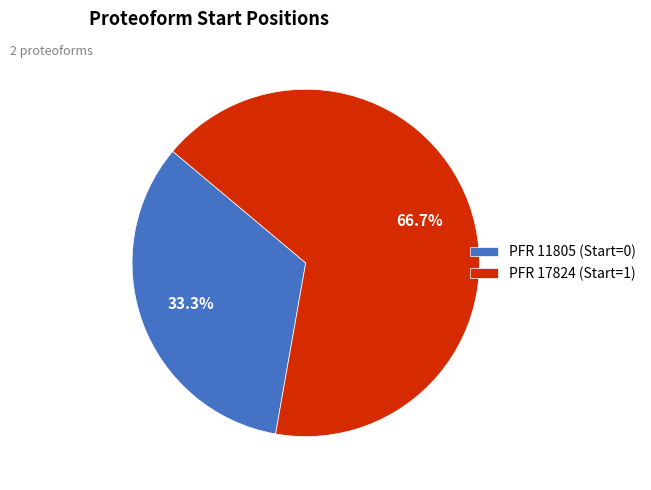

To the nearest percent, what is the difference between the largest and smallest slice percentages?

33%